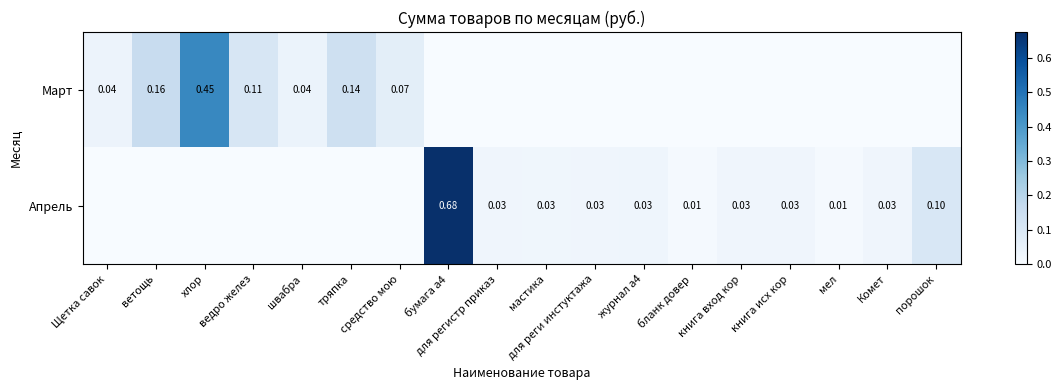

What is the difference between the highest and lowest values at ветощь?

0.2